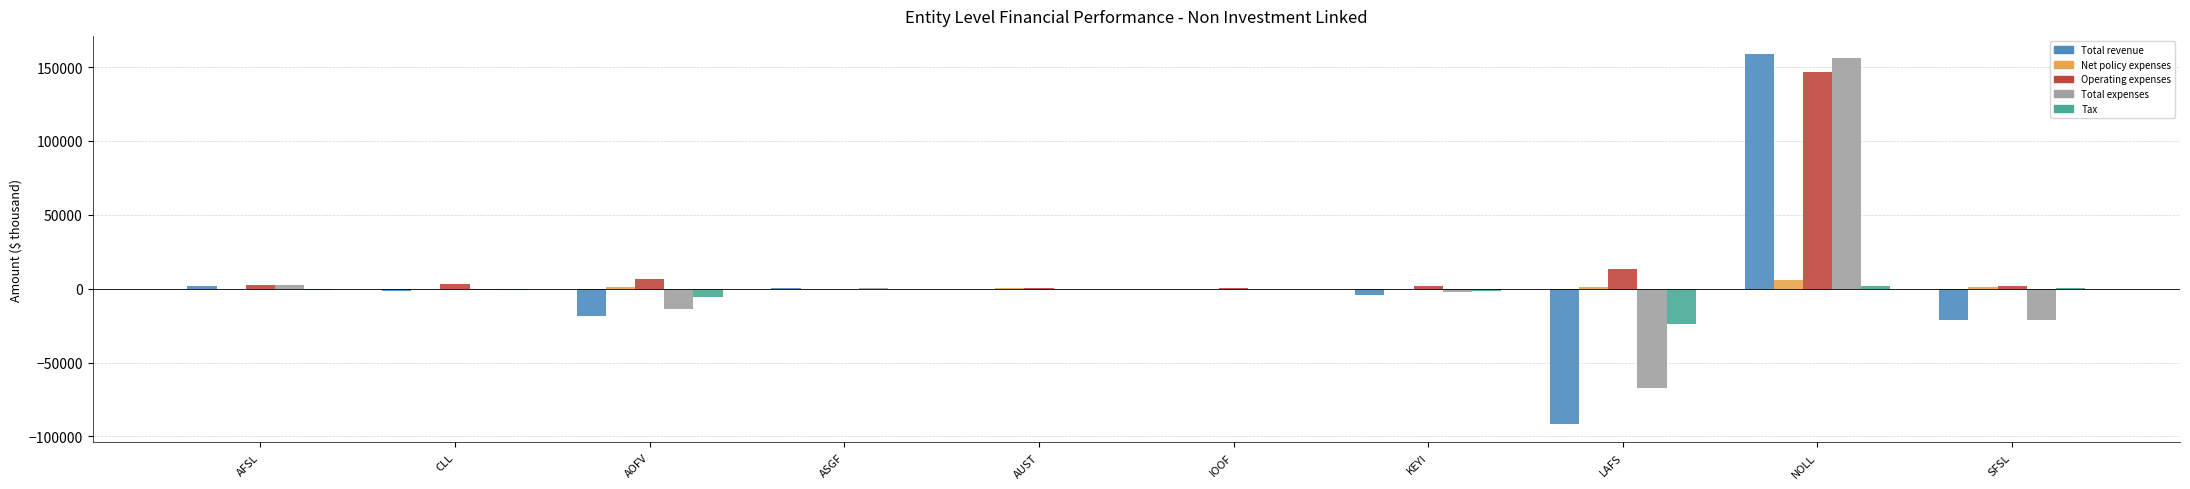

Between CLL and AOFV, which series saw the biggest shift?

Total revenue